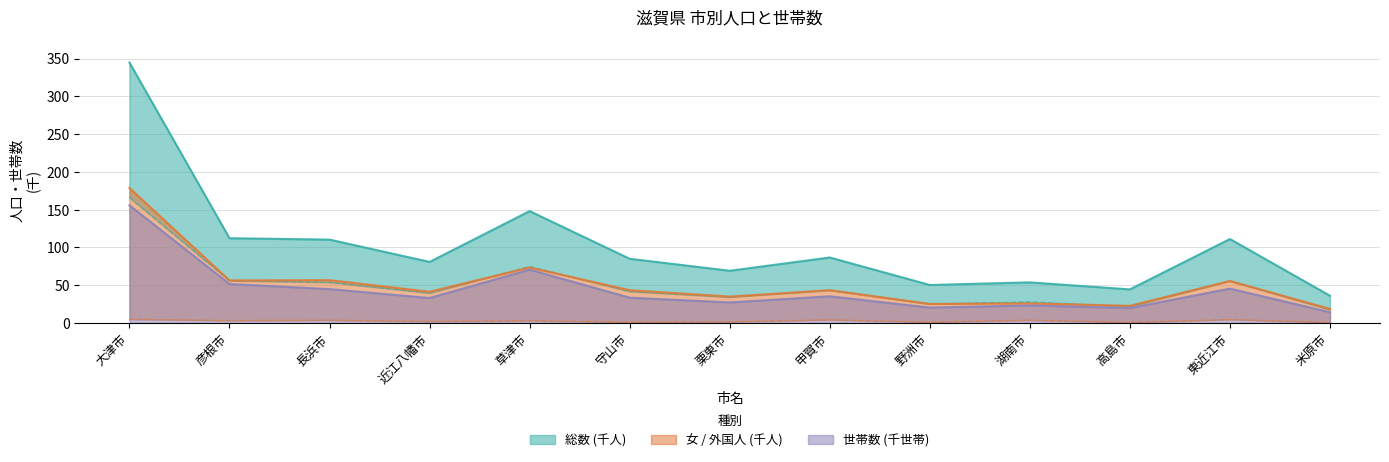

What is the value of the 男 point at the 1st from the left?

166.1